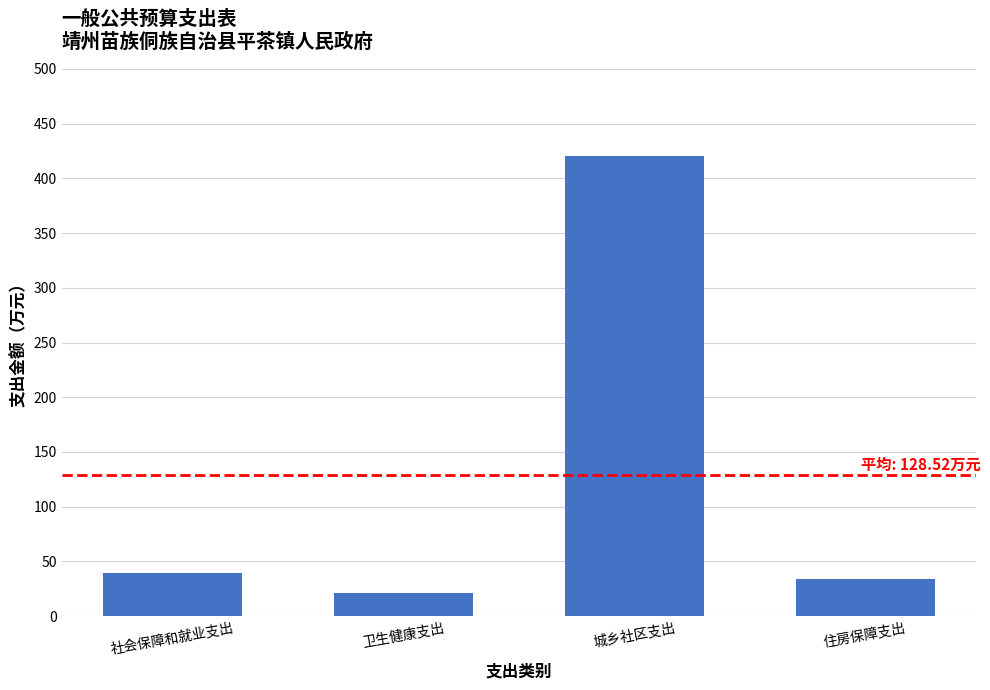

What is the sum of the values at 住房保障支出 and 城乡社区支出?

454.0